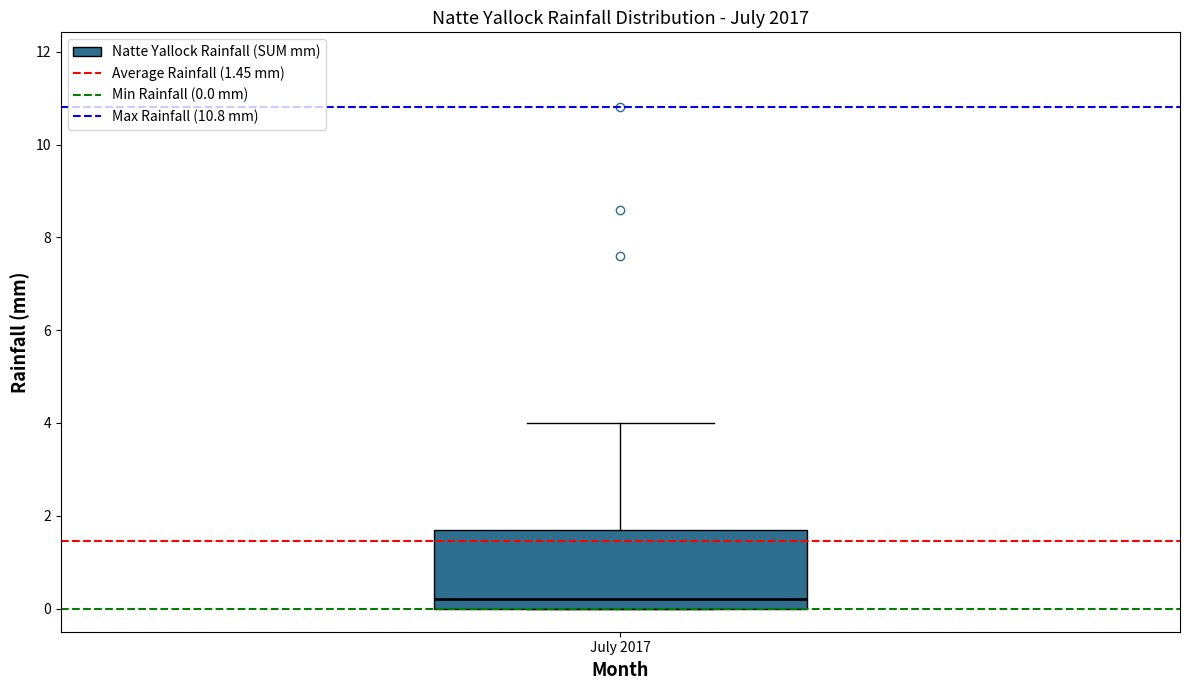

Where is the lower edge of the box for July 2017 on the y-axis? The values are not printed on the chart, so give them approximately, as read against the axis.

0.0